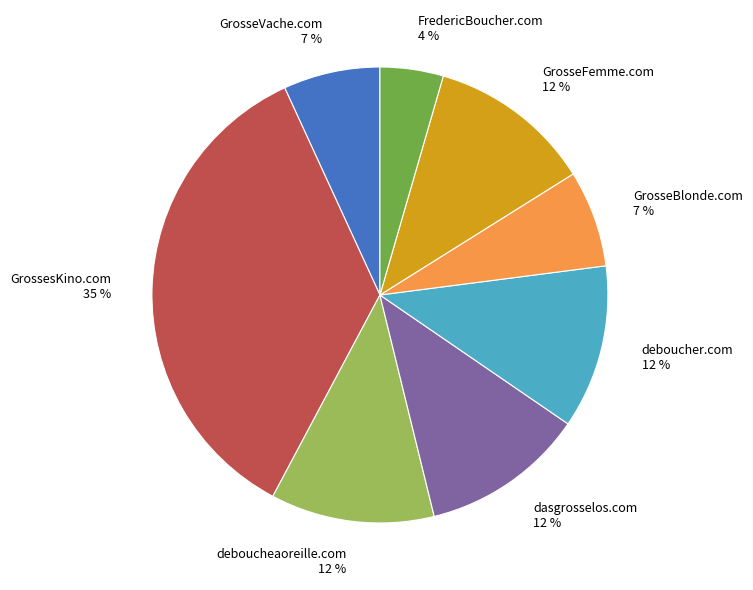

Does any single category account for the majority?

No